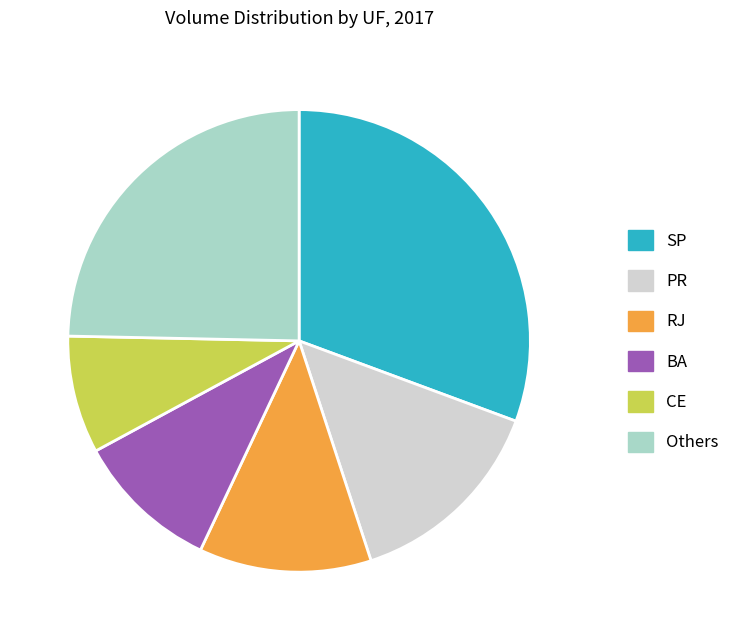

True or false: BA accounts for 1% of the total.

False